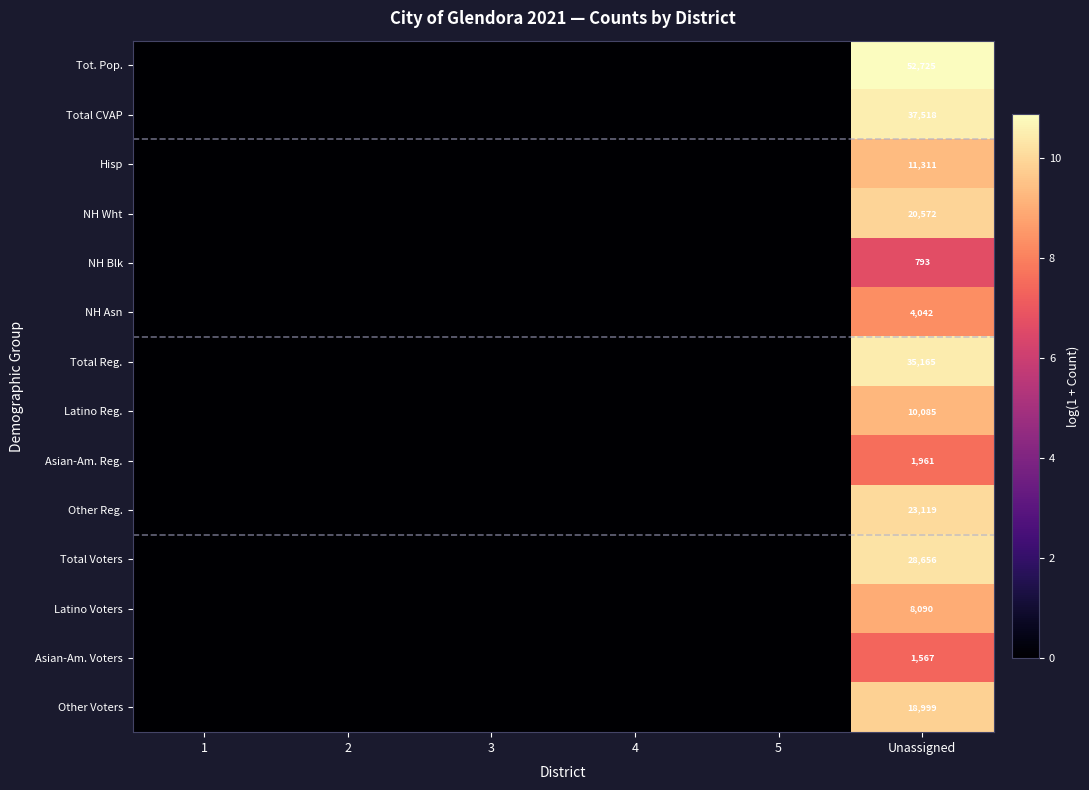

Is it true that Other Voters equals 9443 at Unassigned?

False